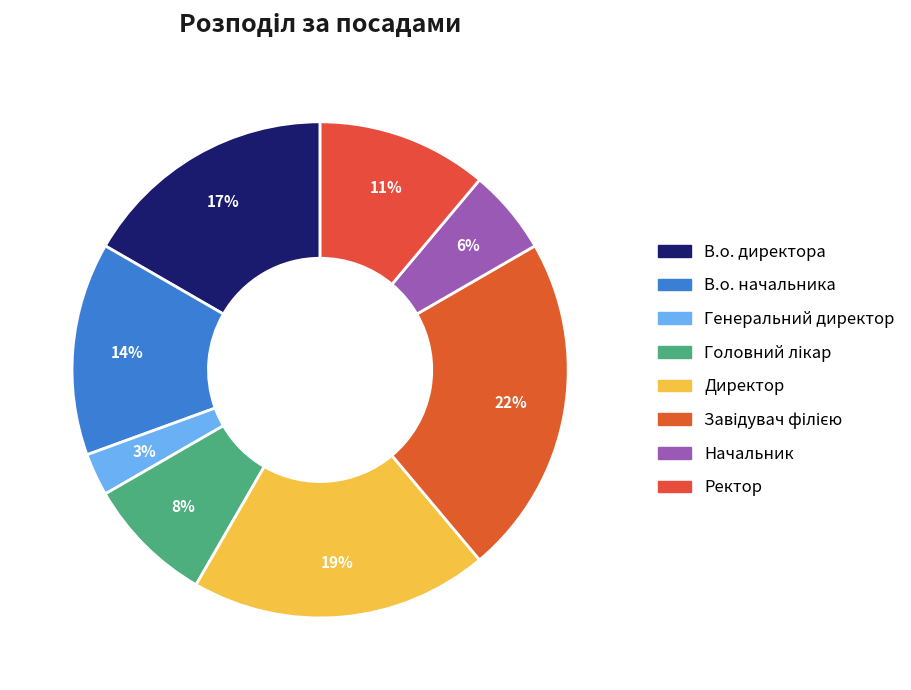

The В.о. начальника slice represents 14% of the pie. True or false?

True